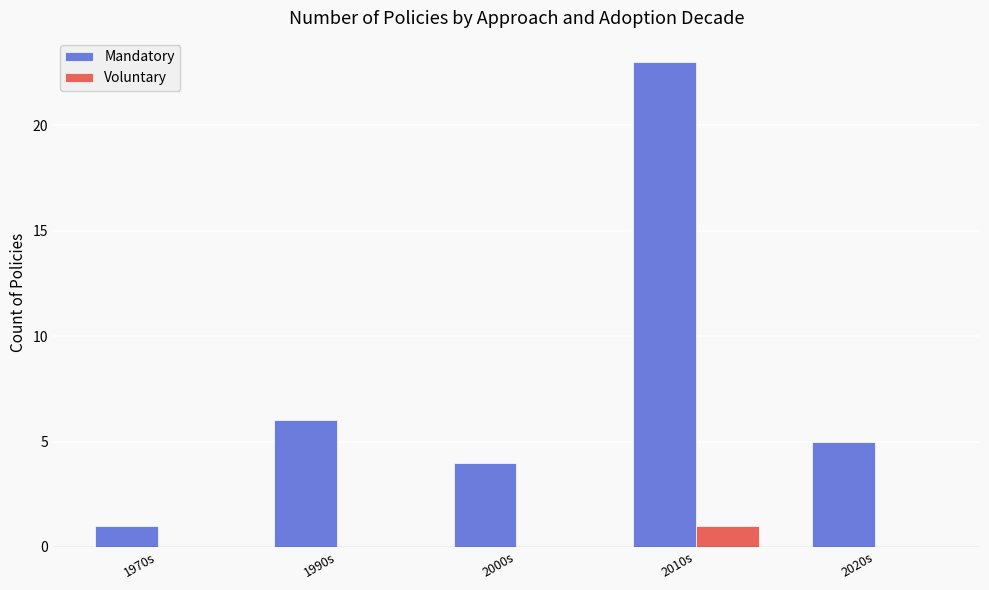

What is the total value across all series at 2000s?

4